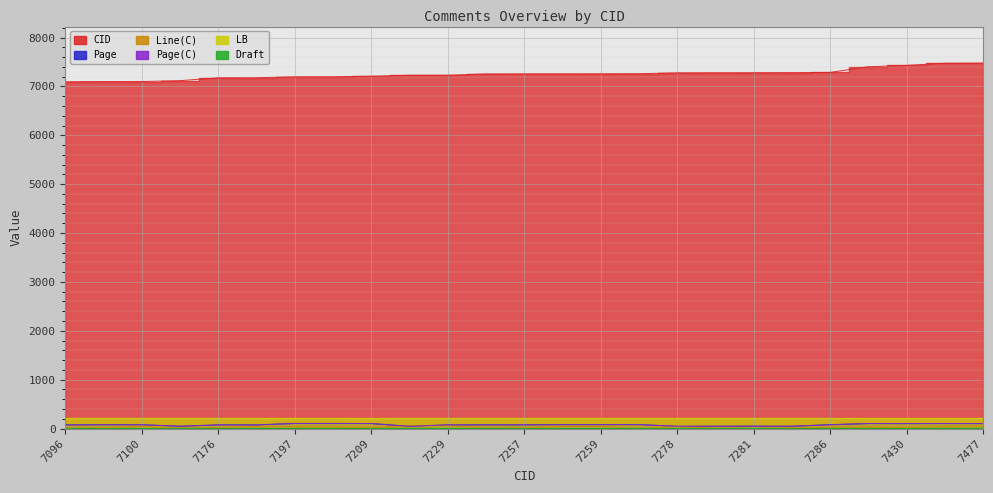

What is the sum of the Line(C) values at 7228 and 7256?

68